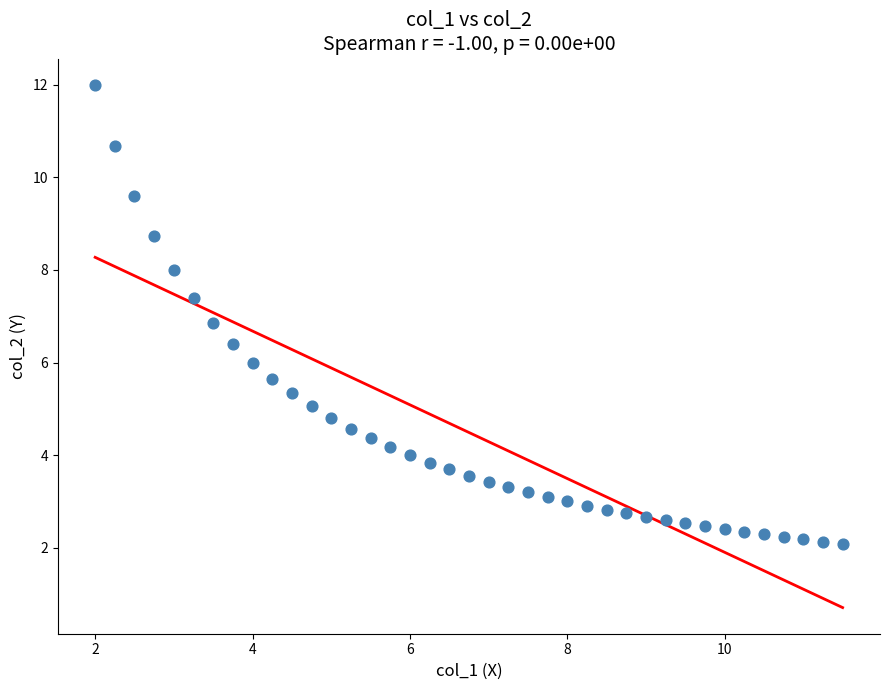

What is the range of X values (max minus min)?

9.5